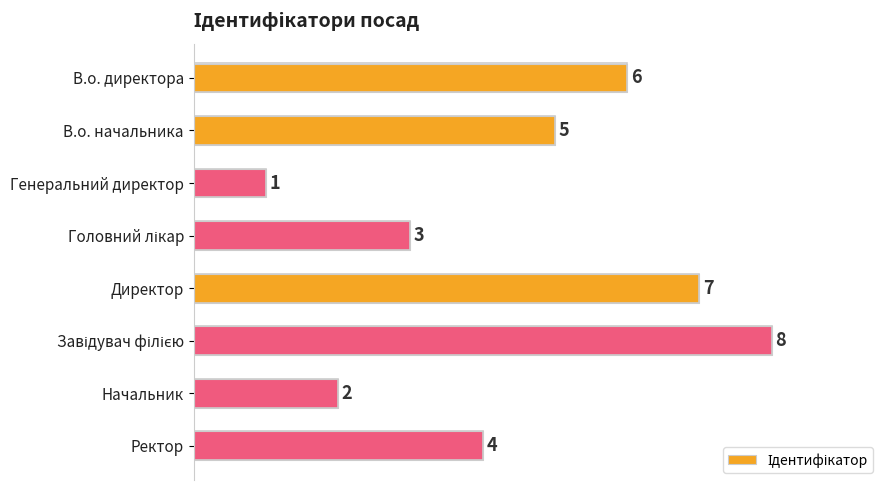

What is the maximum value shown in the chart?

8